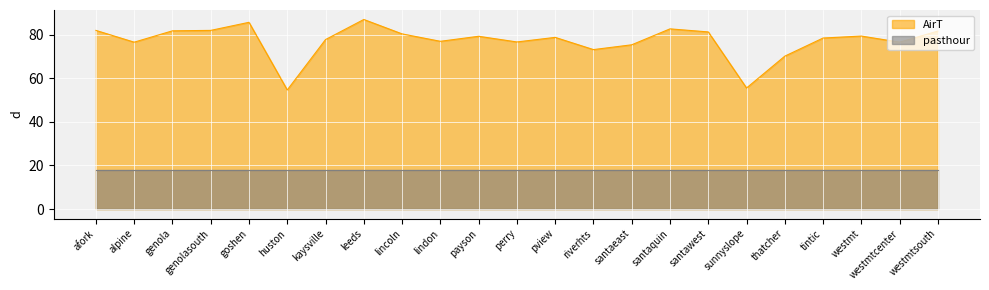

What is the difference between the second highest and minimum values?

31.0